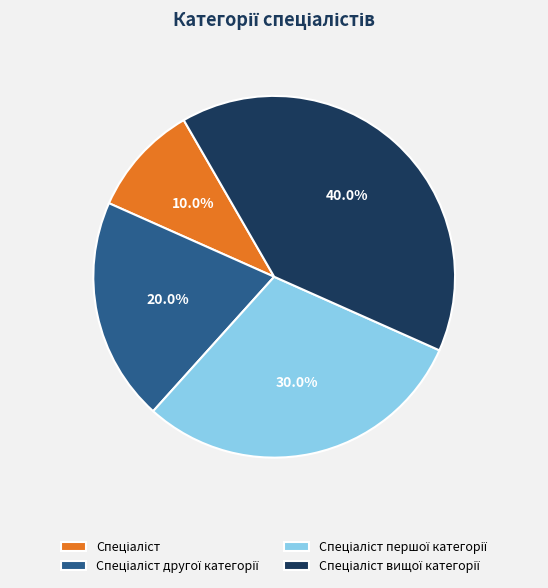

Is there any slice that represents more than half of the pie?

No